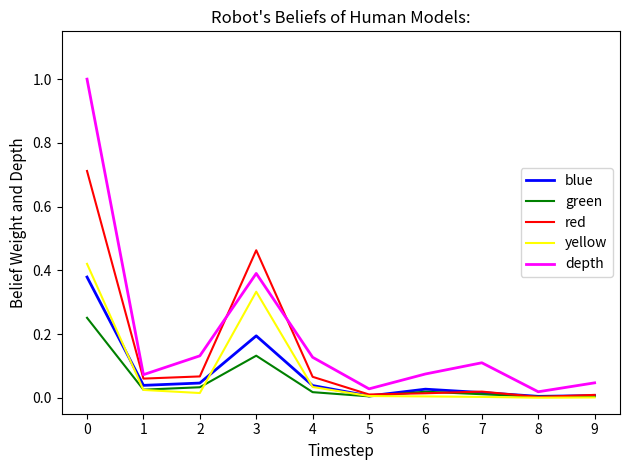

True or false: green has a value of 0.0 at 9.

True